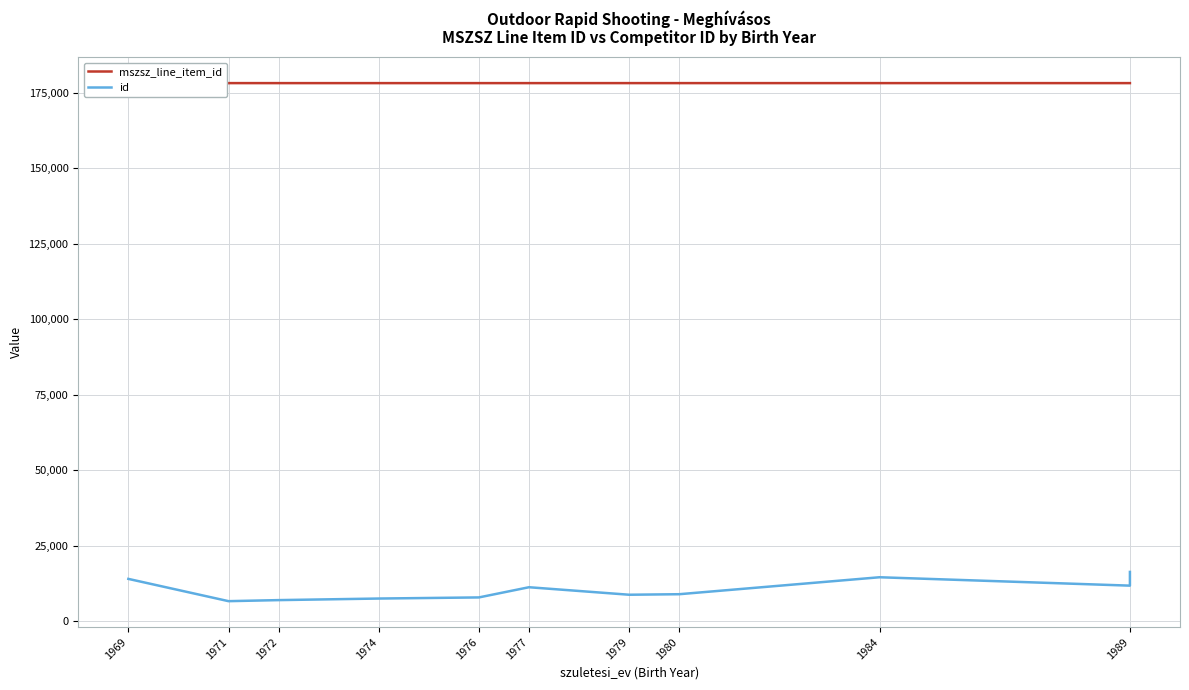

How many lines are shown in the chart?

2